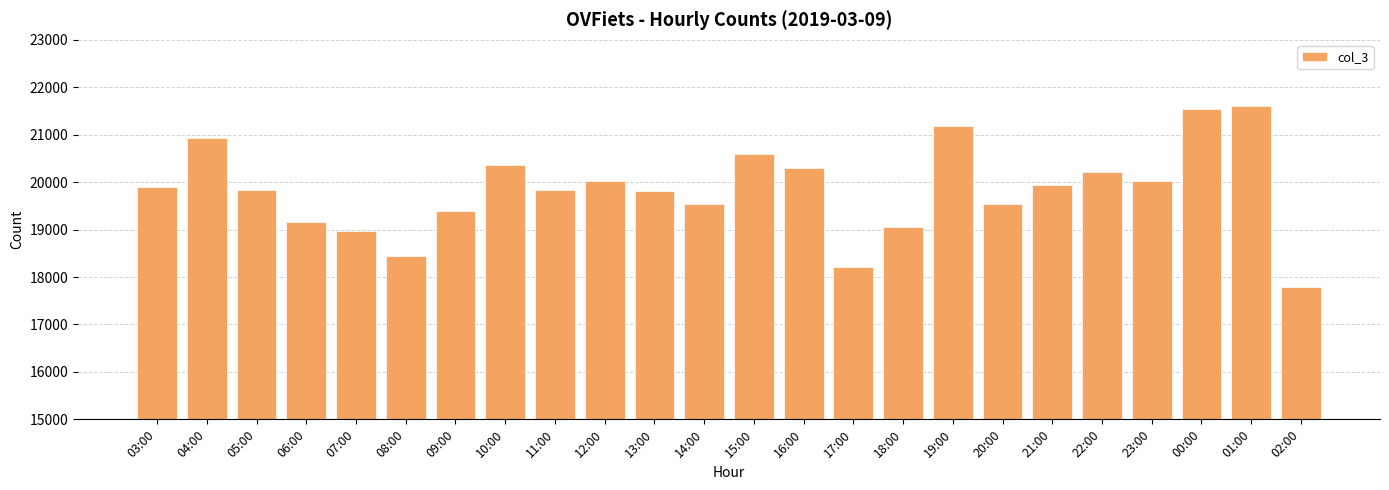

Count the number of data series in this chart.

1